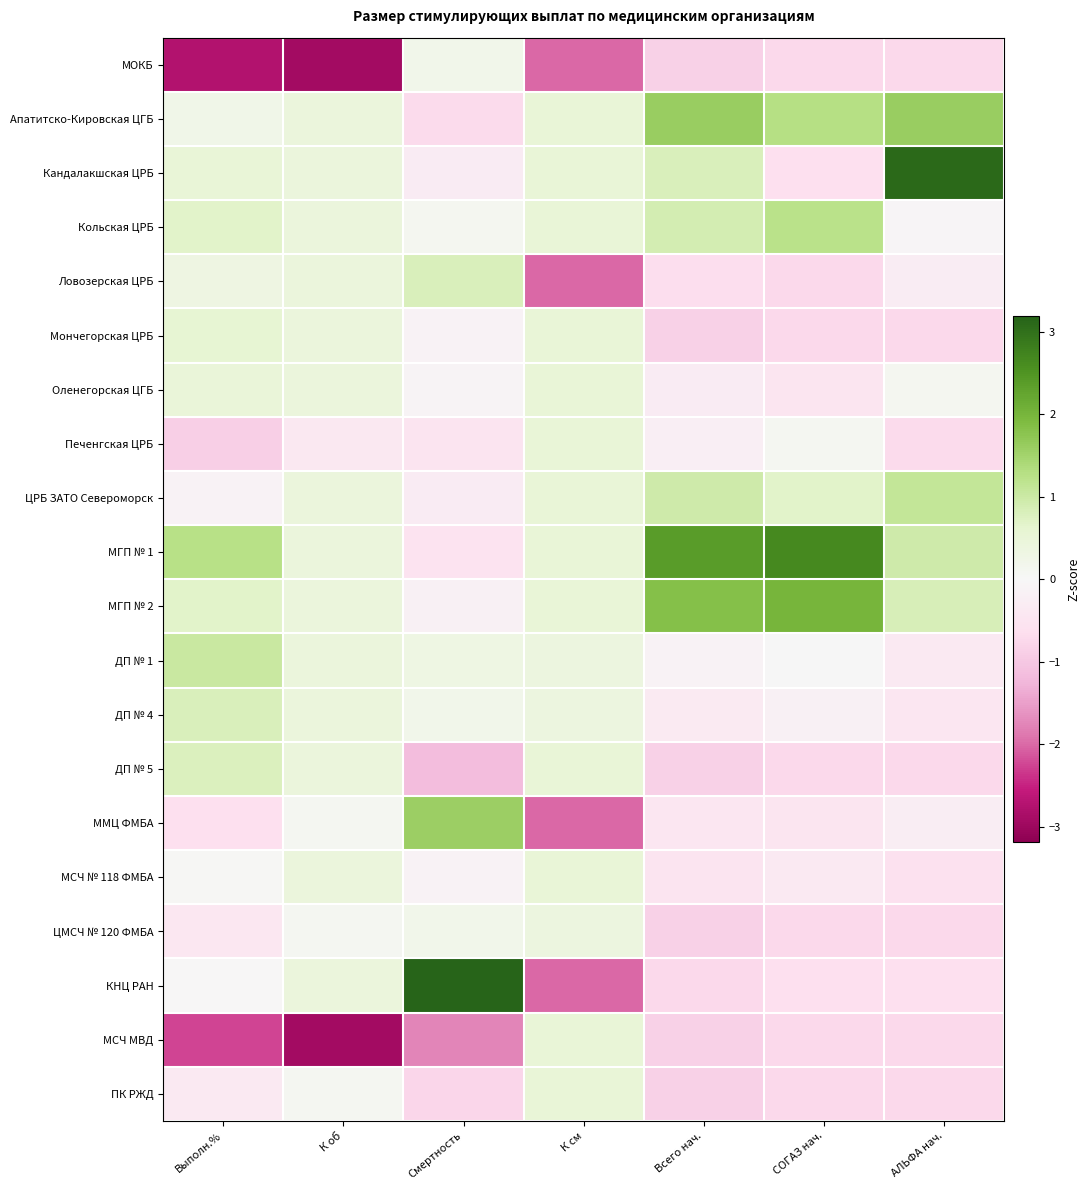

What is the smallest value displayed?

-2.9